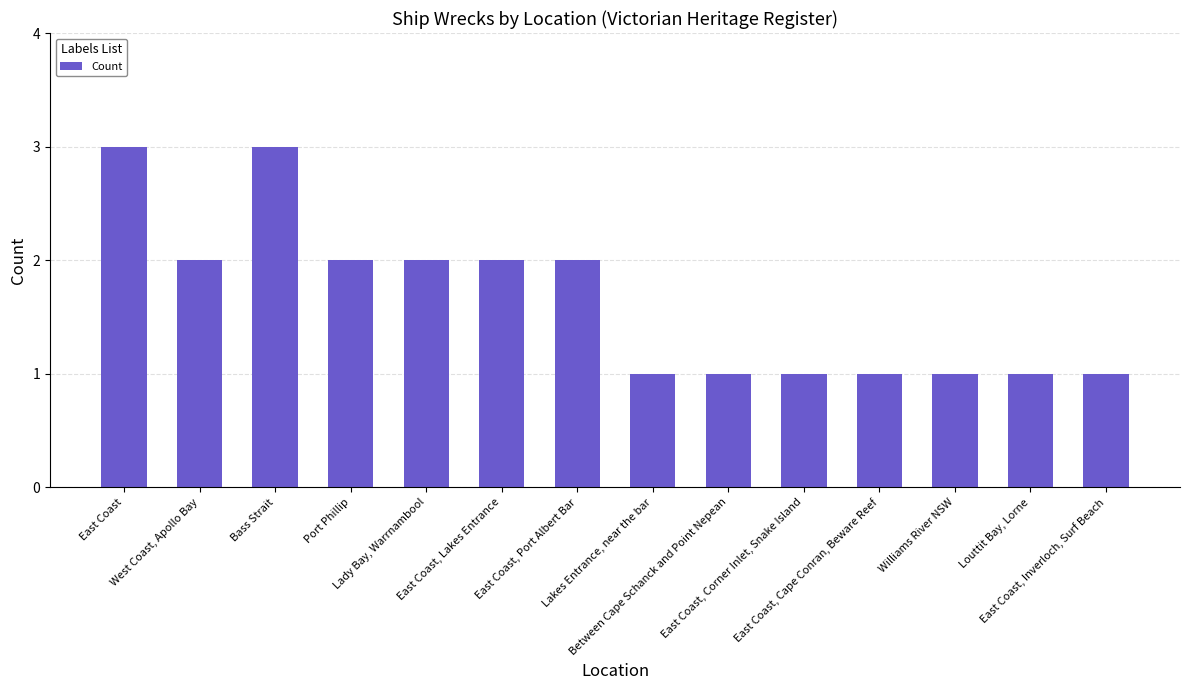

Reading left to right, transcribe all the data shown in this chart.

3	2	3	2	2	2	2	1	1	1	1	1	1	1